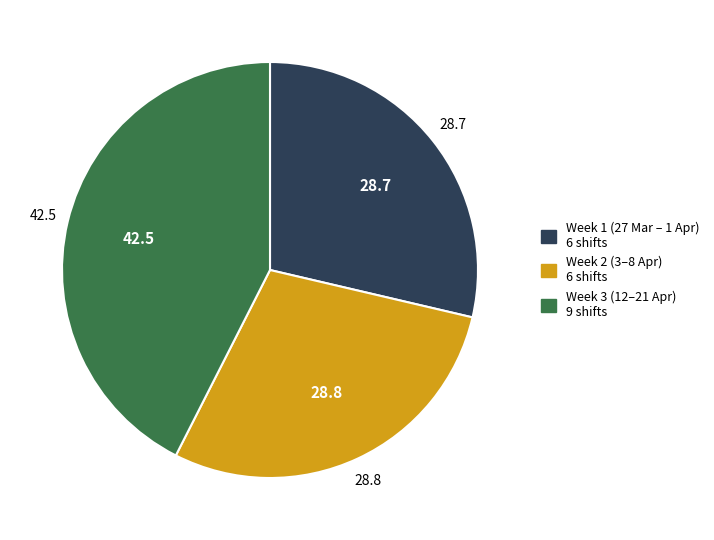

Approximately how many times larger is the value at Week 1 (27 Mar – 1 Apr) 6 shifts compared to Week 2 (3–8 Apr) 6 shifts?

1.0